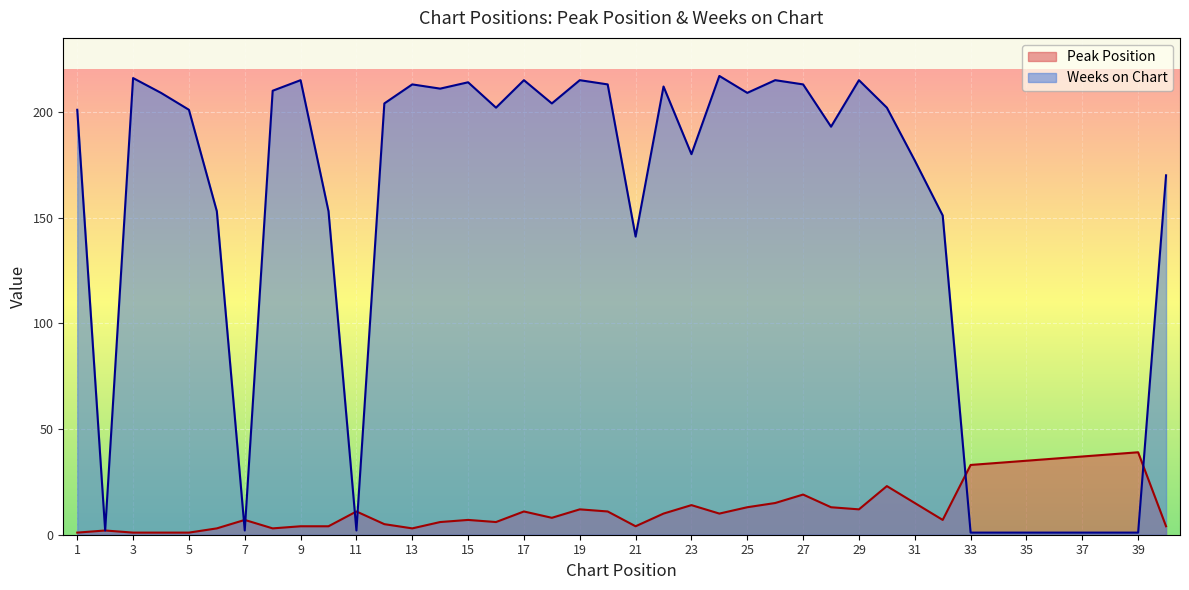

True or false: Peak Position and Weeks on Chart intersect in this chart.

True